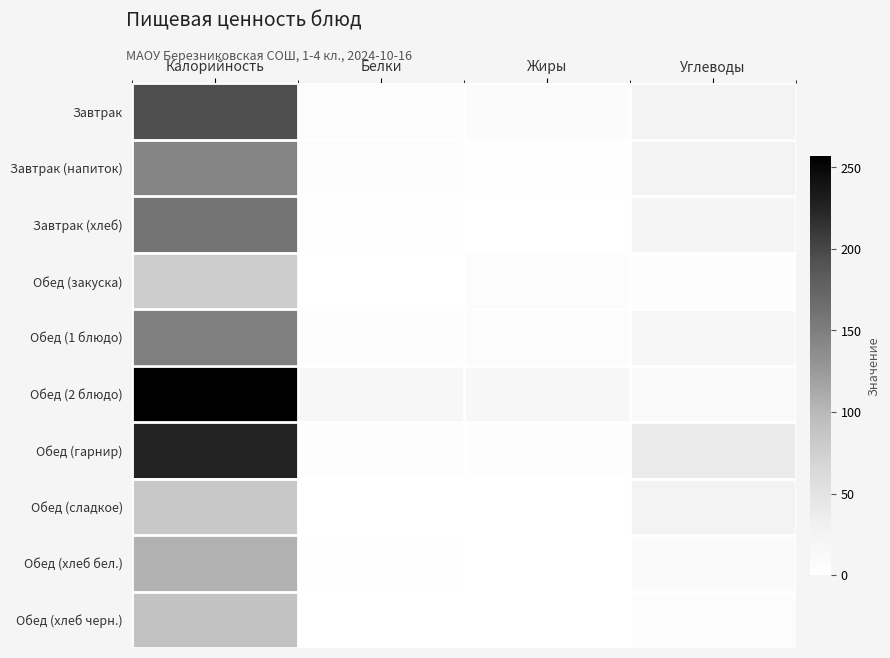

Reading left to right, list all the values displayed in this chart.

Завтрак: Калорийность=195	Белки=7	Жиры=8	Углеводы=25
Завтрак (напиток): Калорийность=144	Белки=4	Жиры=3	Углеводы=25
Завтрак (хлеб): Калорийность=159	Белки=3	Жиры=1	Углеводы=21
Обед (закуска): Калорийность=78	Белки=1	Жиры=6	Углеводы=5
Обед (1 блюдо): Калорийность=148	Белки=5	Жиры=7	Углеводы=17
Обед (2 блюдо): Калорийность=257	Белки=16	Жиры=16	Углеводы=13
Обед (гарнир): Калорийность=225	Белки=4	Жиры=5	Углеводы=40
Обед (сладкое): Калорийность=84	Белки=1	Жиры=0	Углеводы=26
Обед (хлеб бел.): Калорийность=106	Белки=2	Жиры=0	Углеводы=10
Обед (хлеб черн.): Калорийность=90	Белки=1	Жиры=0	Углеводы=6